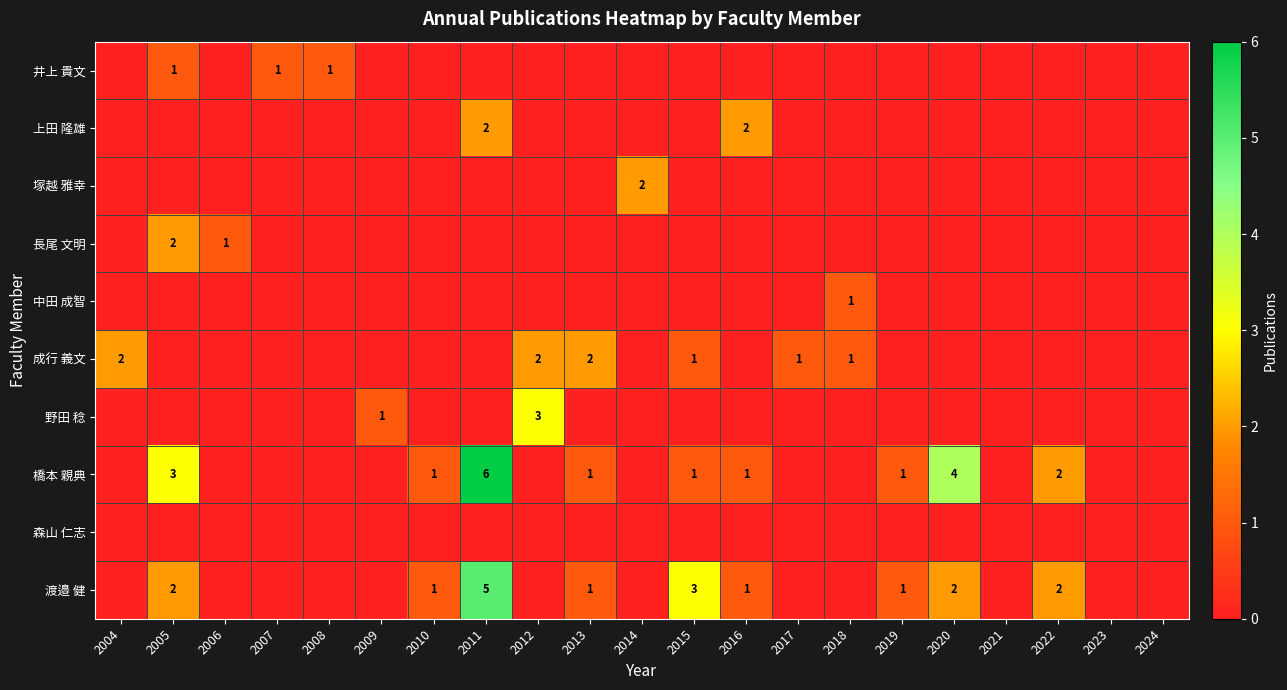

The 渡邉 健 series shows 3 at 2015. True or false?

True